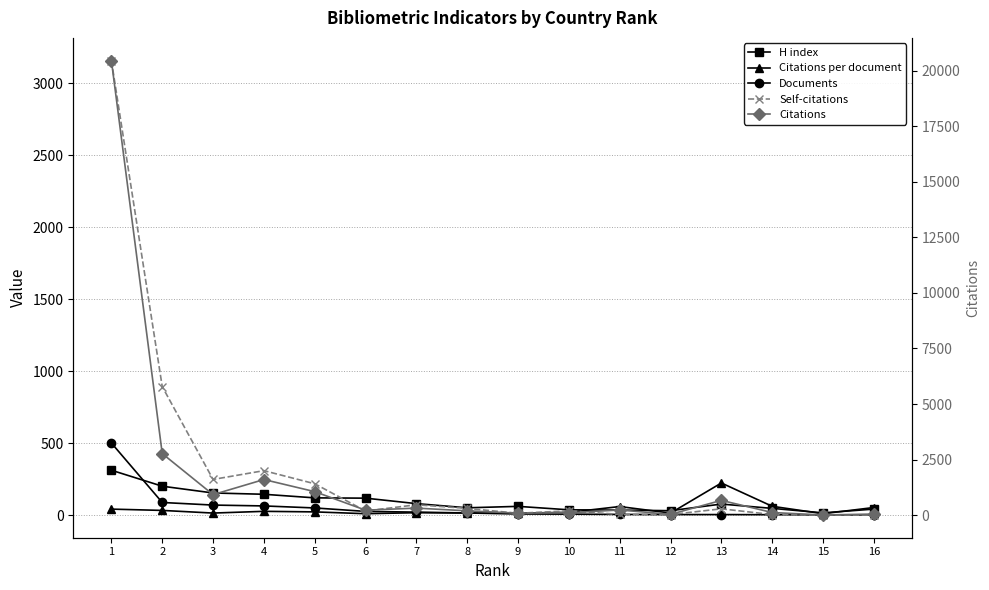

What is the difference between the highest and lowest values at 14?

119.0